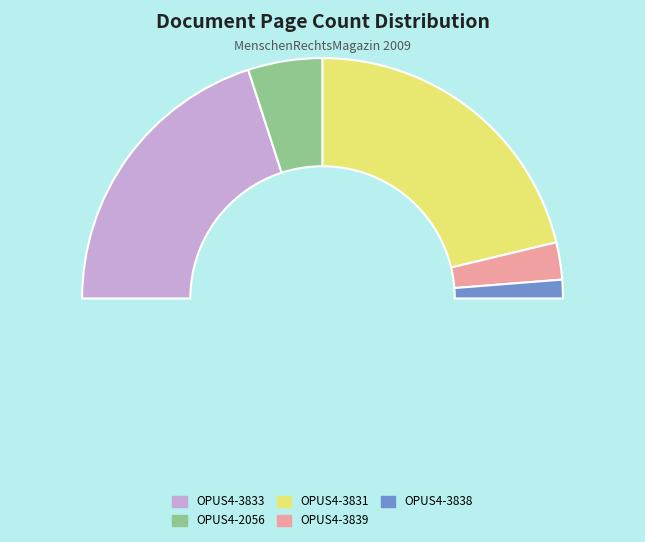

How many slices are in this pie chart?

5